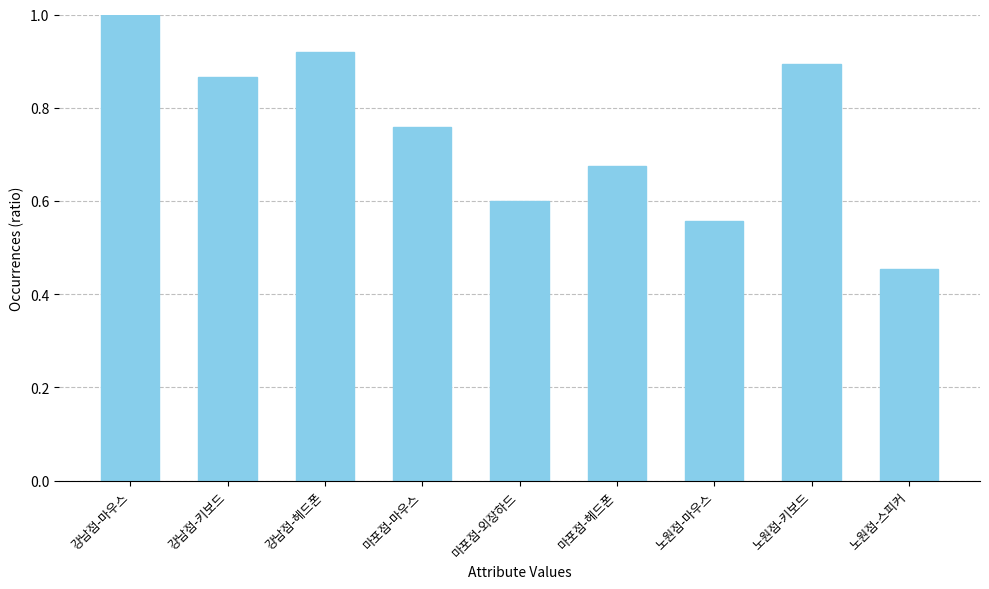

Are the bars grouped side by side (vs. stacked)?

No